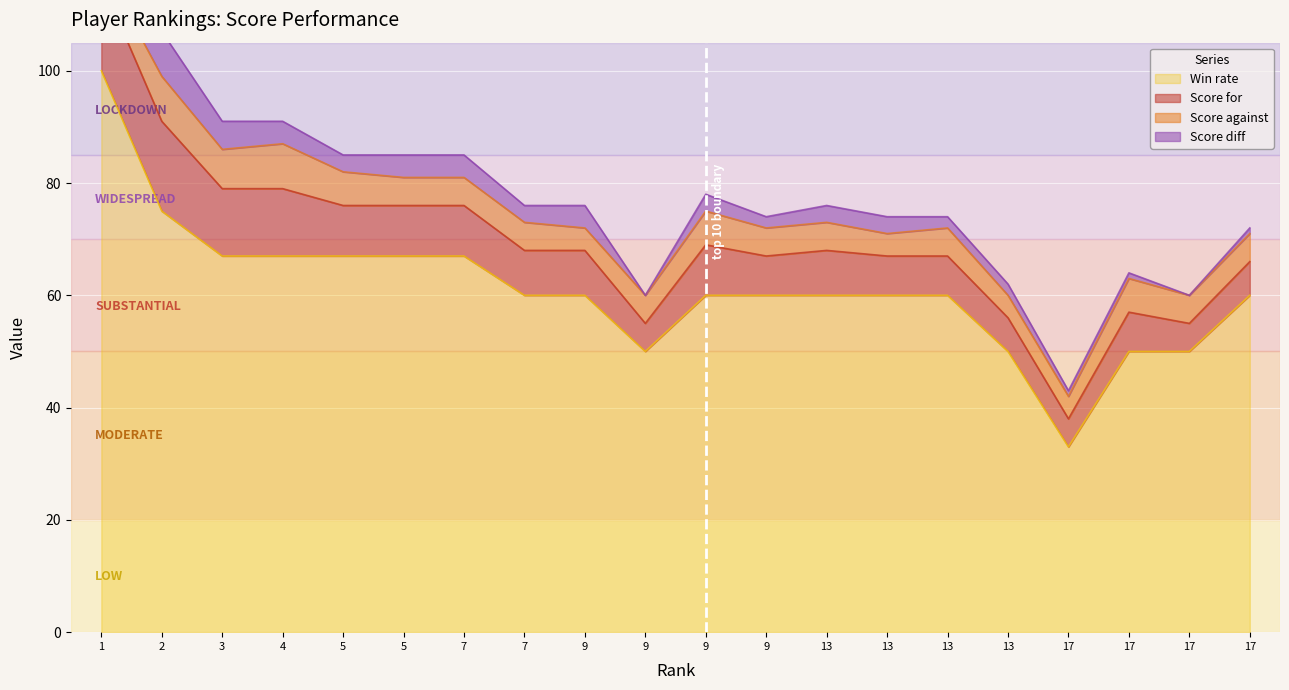

Rank the categories by Score diff value from highest to lowest.

1, 2, 3, 4, 5, 7, 9, 5, 7, 9, 13, 13, 9, 13, 13, 17, 17, 17, 9, 17